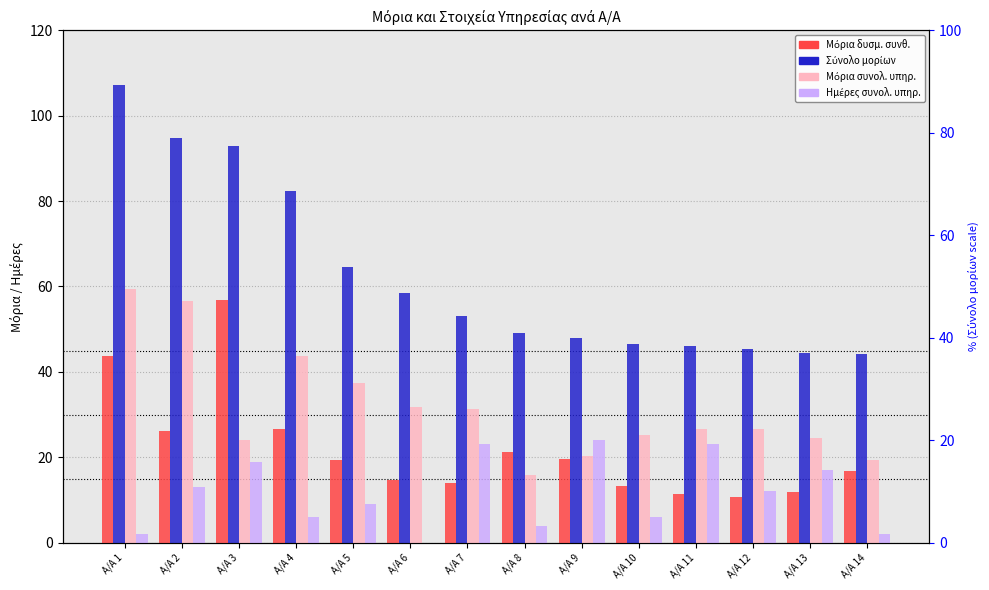

The Ημέρες συνολ. υπηρ. series shows 24.0 at Α/Α 9. True or false?

True